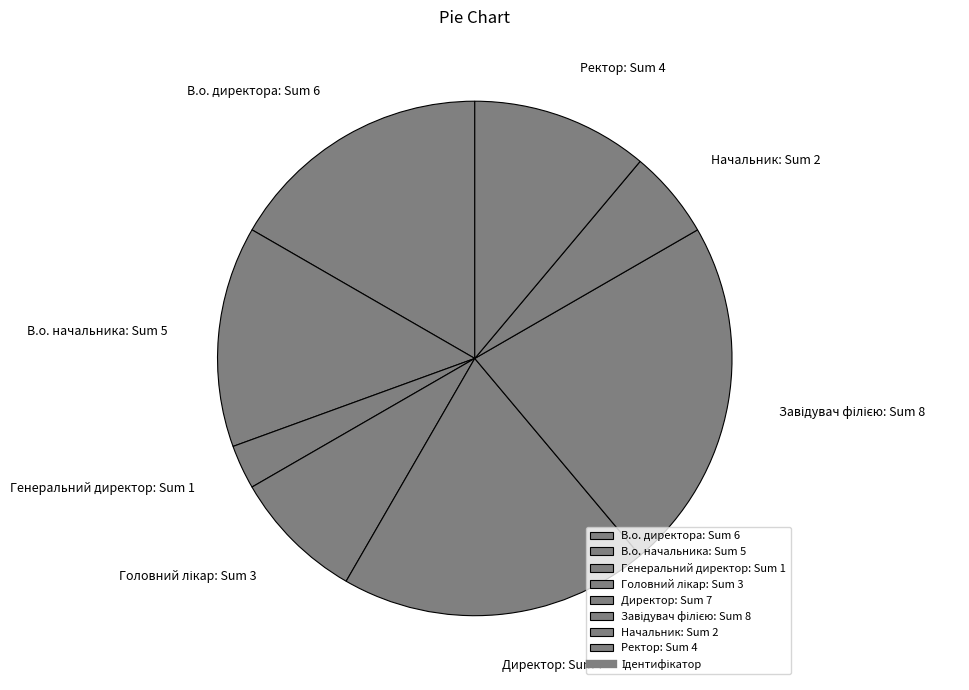

Does Начальник represent more than half of the total?

No